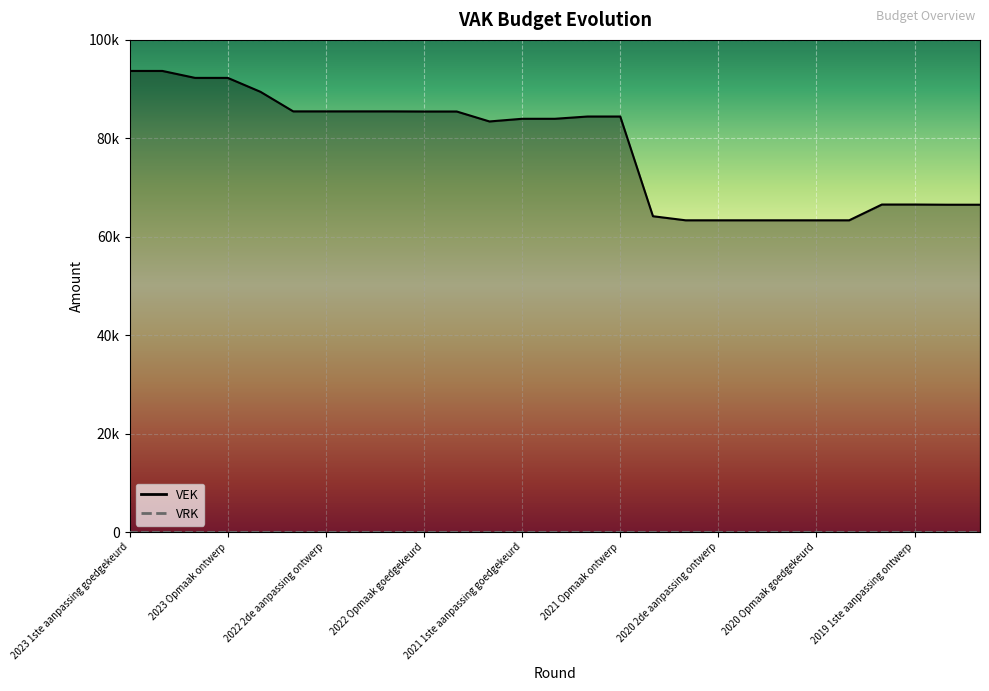

Reading right to left, extract all data points from this chart.

66510	66510	66547	66547	63342	63342	63342	63342	63342	63342	64169	84431	84431	83969	83969	83428	85449	85449	85475	85475	85475	85475	89447	92278	92278	93691	93691